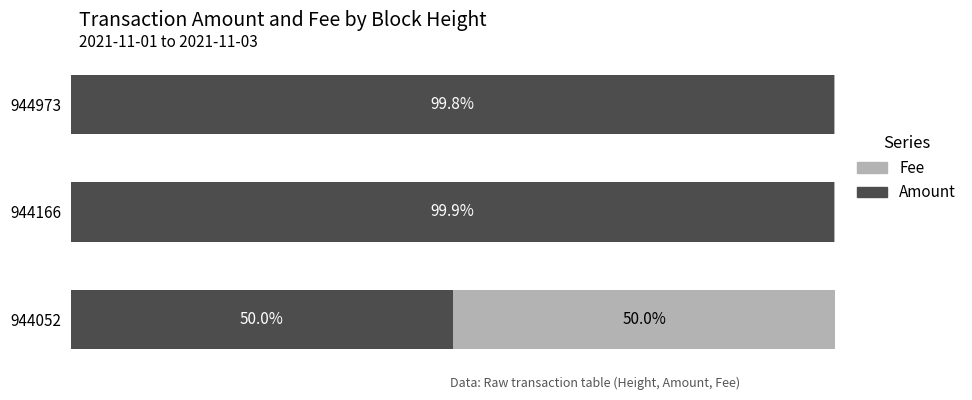

What are all the series names shown in the legend?

Fee, Amount